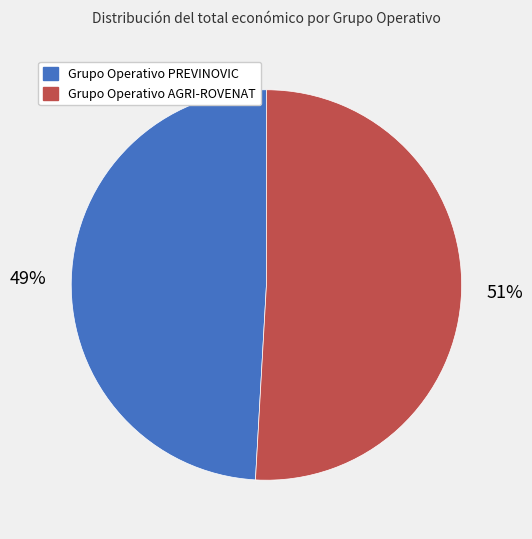

To the nearest percent, what is the combined percentage of Grupo Operativo PREVINOVIC and Grupo Operativo AGRI-ROVENAT?

100%